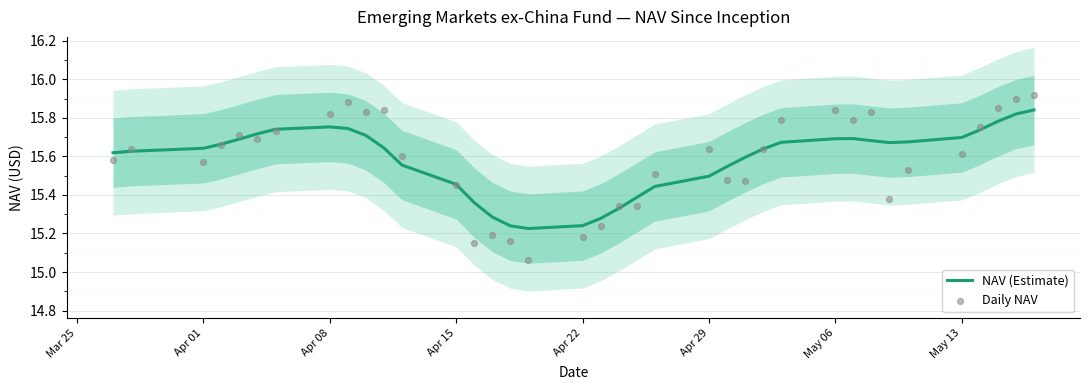

Which series contains the highest Y value?

Daily NAV